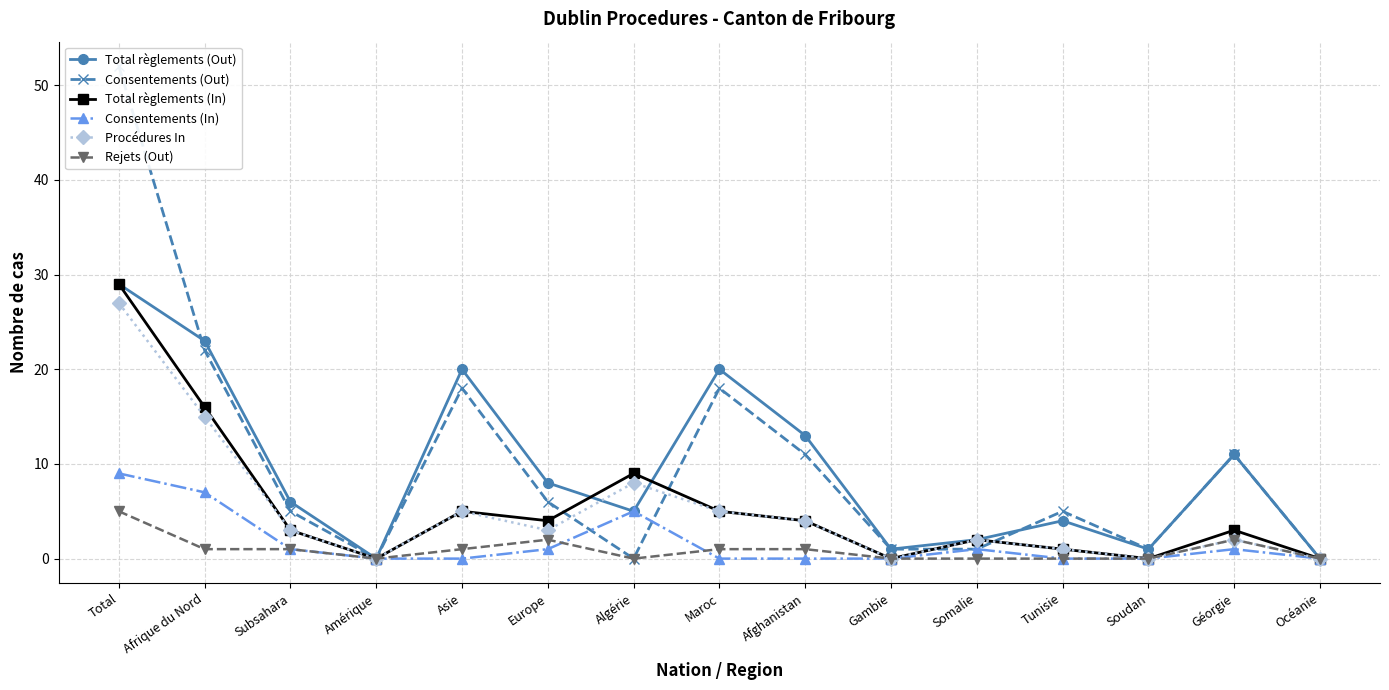

Which series has the largest range (max minus min)?

Consentements (Out)